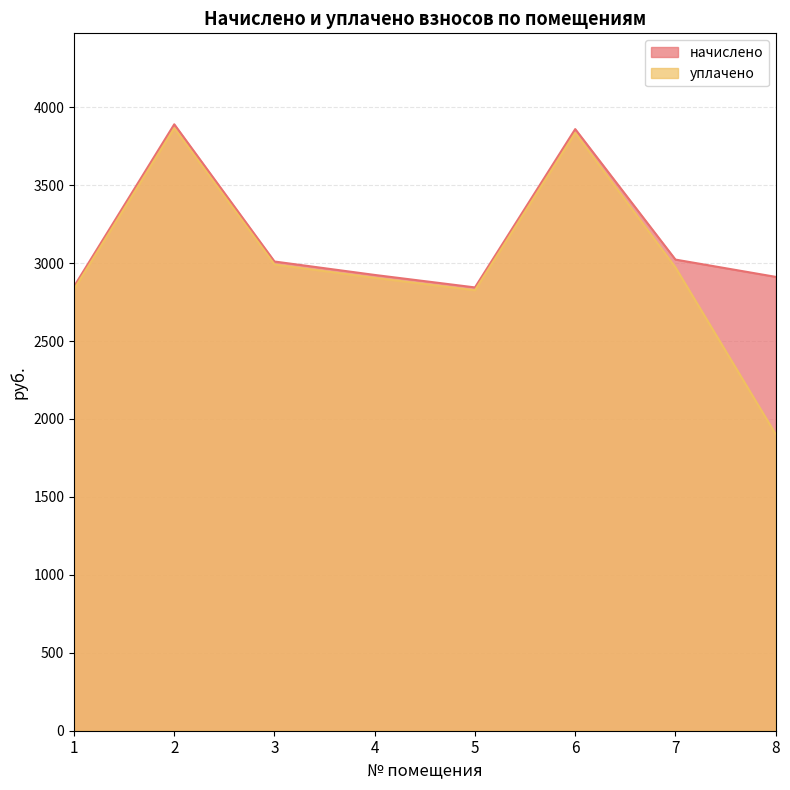

Reading left to right, list all the values displayed in this chart.

начислено: 1=2850.2	2=3890.6	3=3010.3	4=2924.1	5=2844.1	6=3859.8	7=3022.6	8=2911.8
уплачено: 1=2832.2	2=3865.9	3=2991.2	4=2905.6	5=2826.0	6=3835.3	7=2972.5	8=1902.0